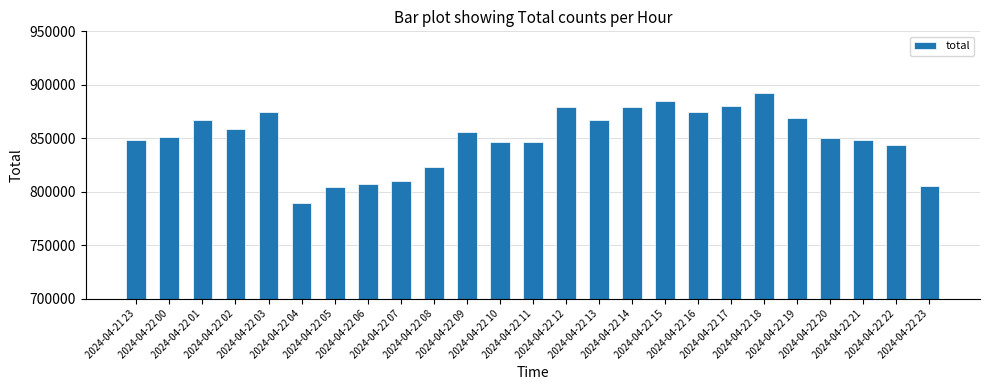

What position from the right is 2024-04-22 21?

3